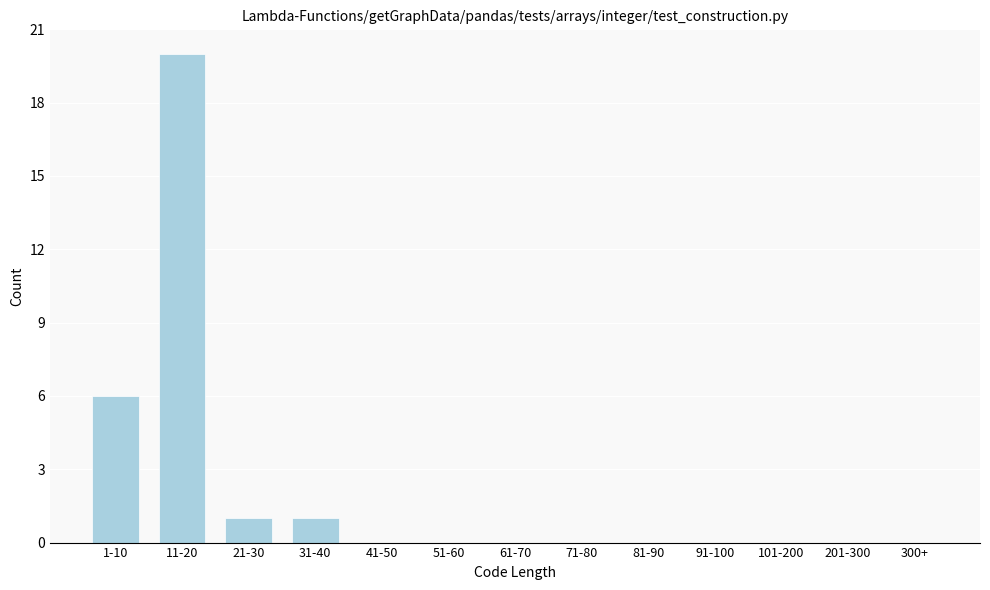

Reading left to right, transcribe all the data shown in this chart.

1-10=6	11-20=20	21-30=1	31-40=1	41-50=0	51-60=0	61-70=0	71-80=0	81-90=0	91-100=0	101-200=0	201-300=0	300+=0